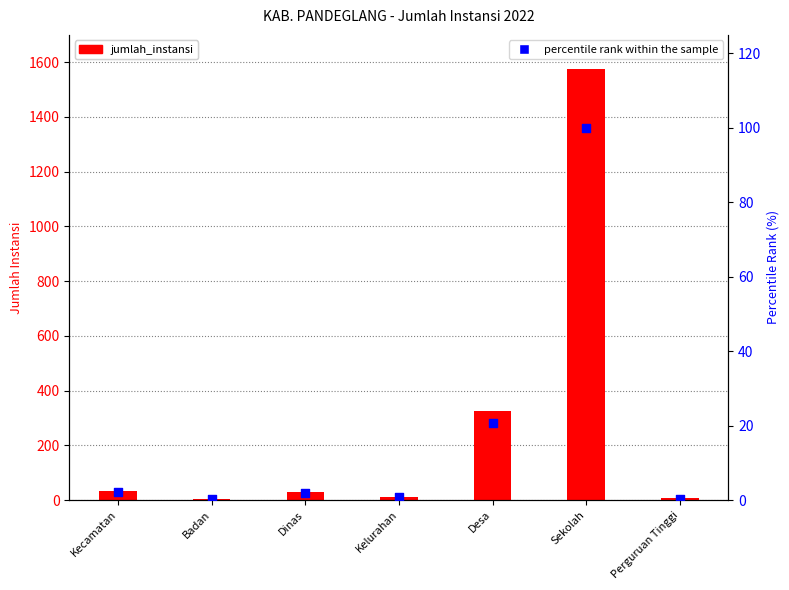

Which series reaches the maximum Y coordinate?

jumlah_instansi